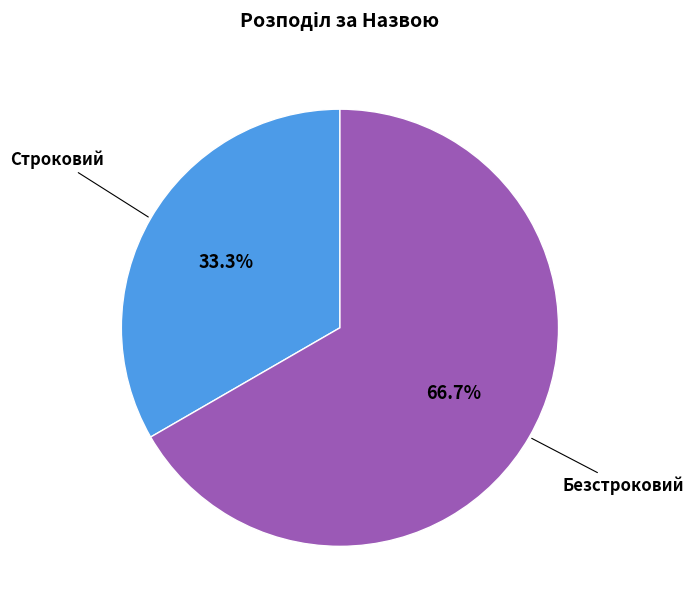

To the nearest percent, what is the difference between the largest and smallest slice percentages?

33%